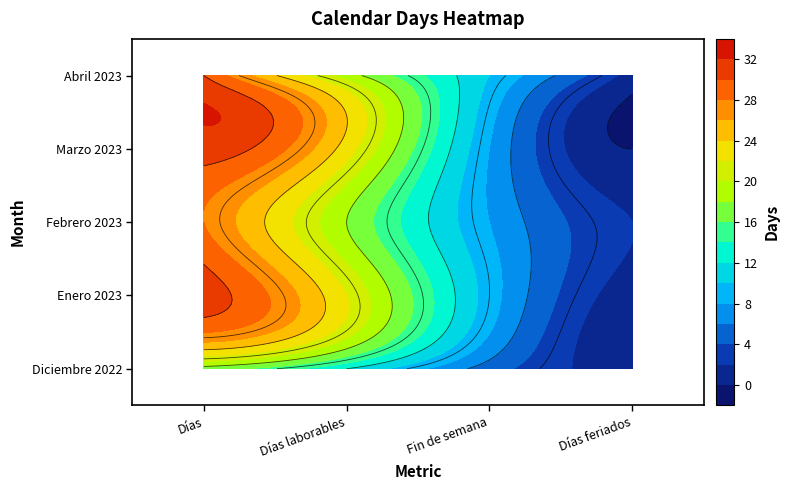

Which category has the highest value across all series?

Días